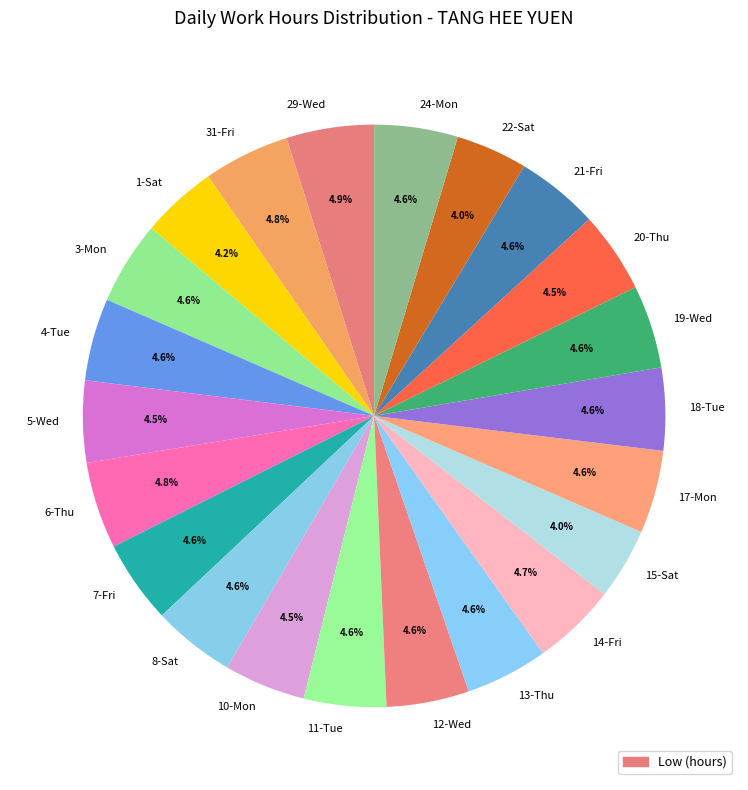

Is there a majority slice in this chart?

No